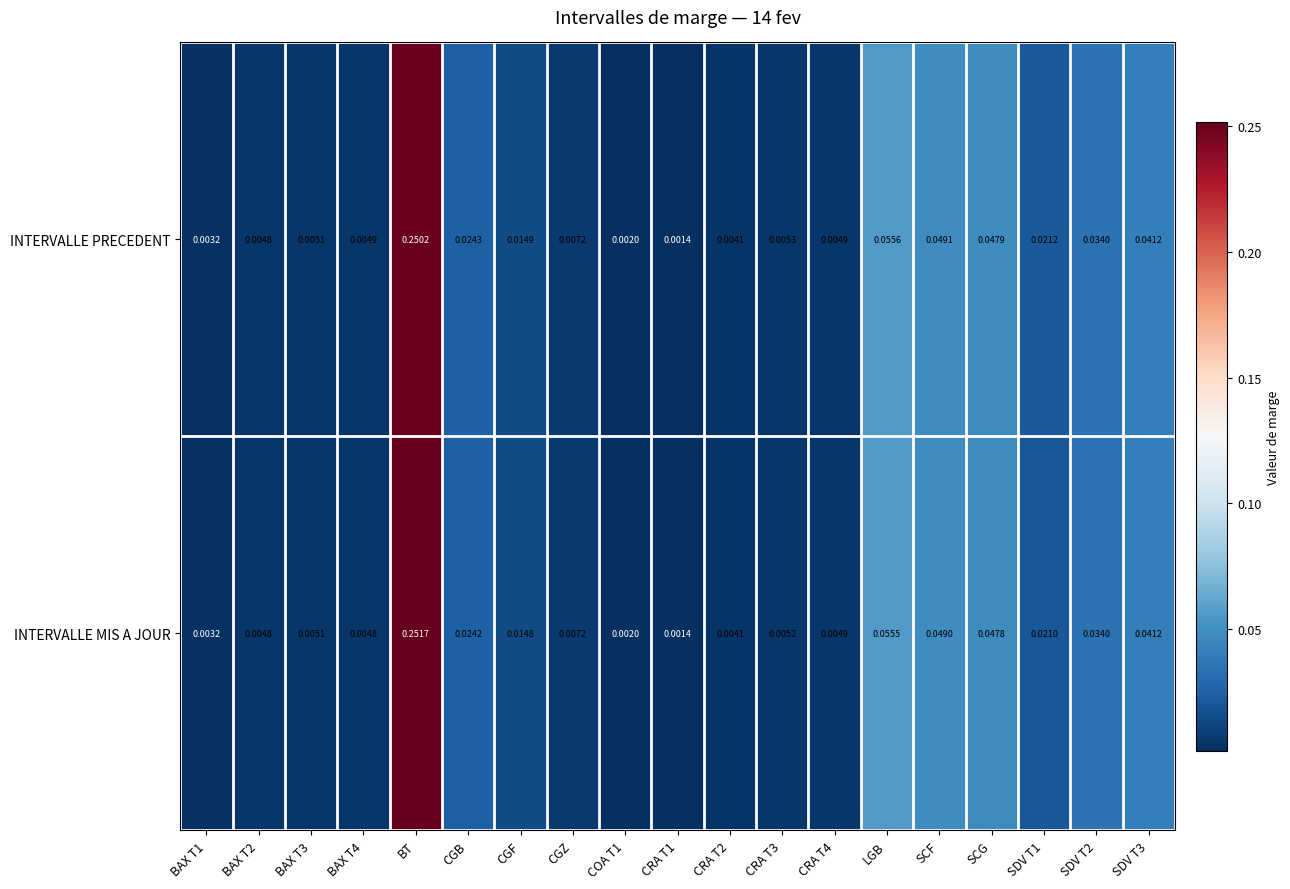

At which category does the chart reach its minimum across all series?

CRA T1